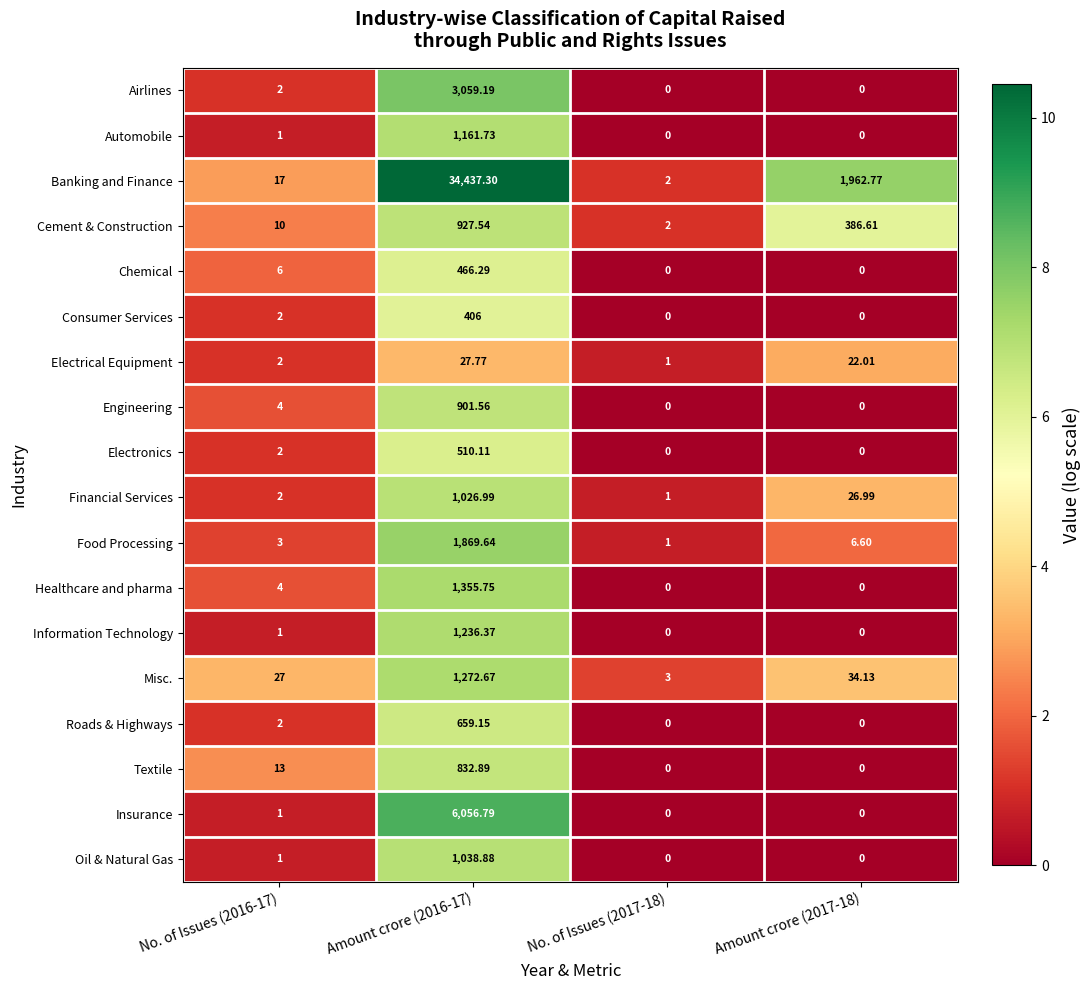

Which series has the widest spread of values?

Banking and Finance